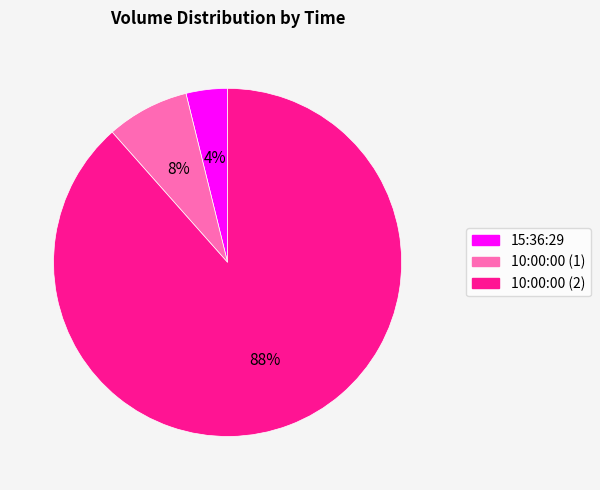

What percentage is the 15:36:29 slice, to the nearest percent?

4%